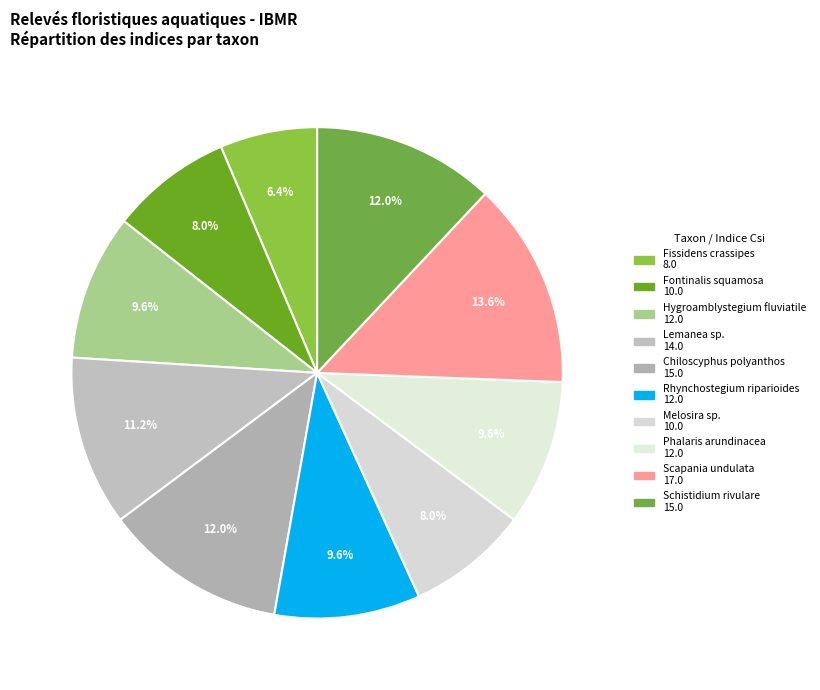

What is the change in value from Chiloscyphus polyanthos to Scapania undulata?

+2.0